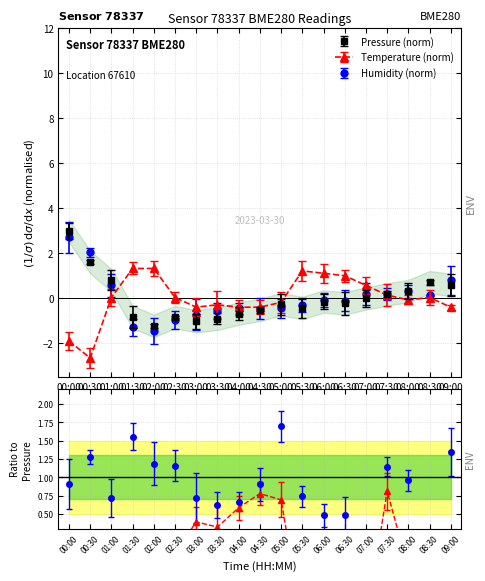

Which has a higher value, 08:30 or 00:00?

00:00